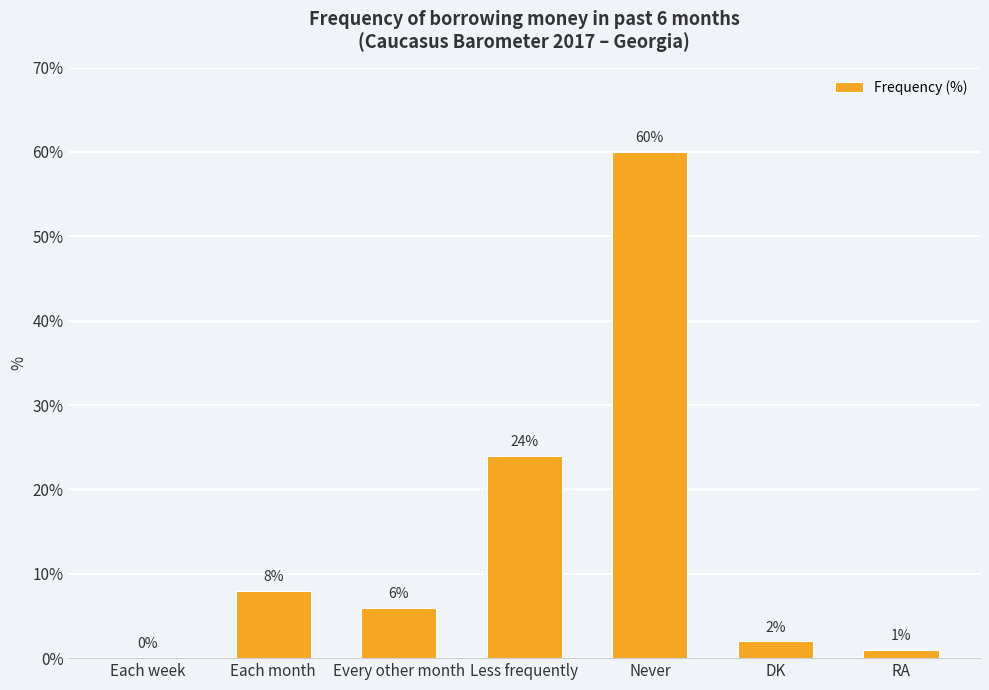

The value at Each month is 11. True or false?

False